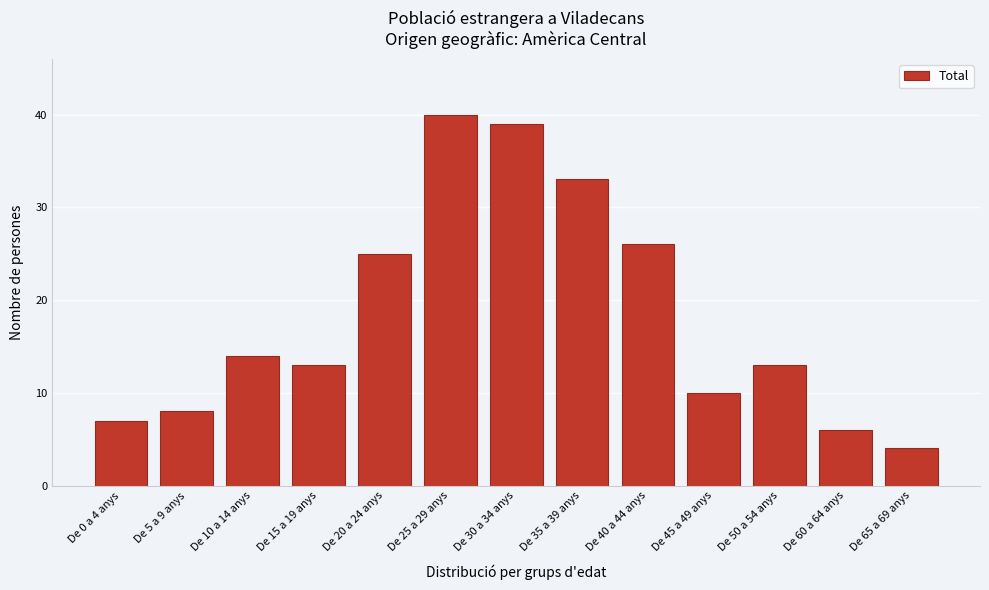

Reading left to right, transcribe all the data shown in this chart.

7	8	14	13	25	40	39	33	26	10	13	6	4